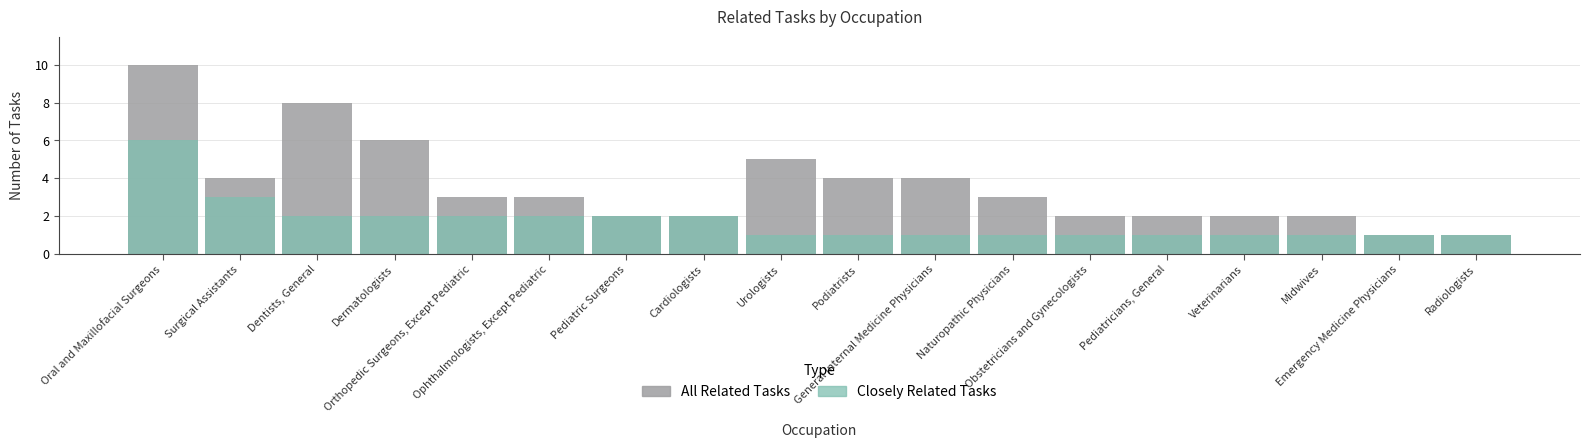

List the series in order of their peak value, lowest first.

Closely Related Tasks, All Related Tasks